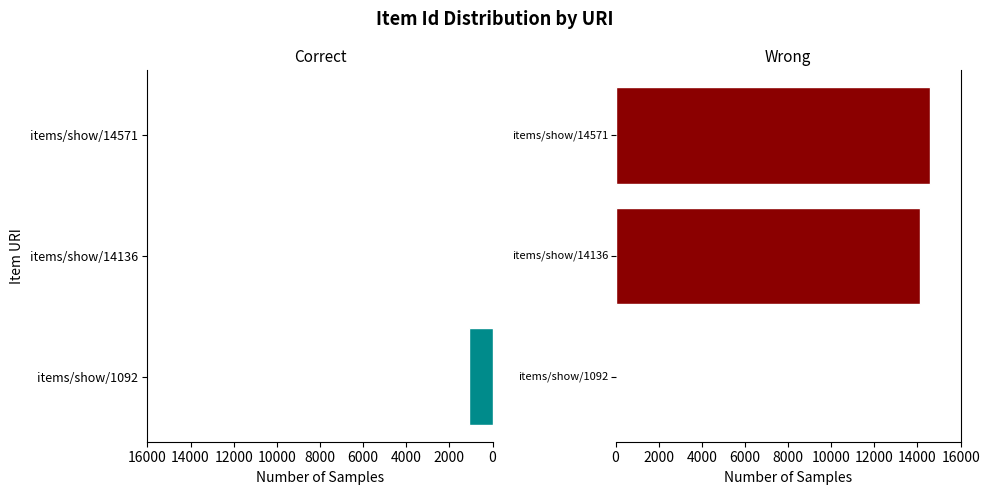

What is the approximate value of Wrong at items/show/14571, to the nearest 100?

14600